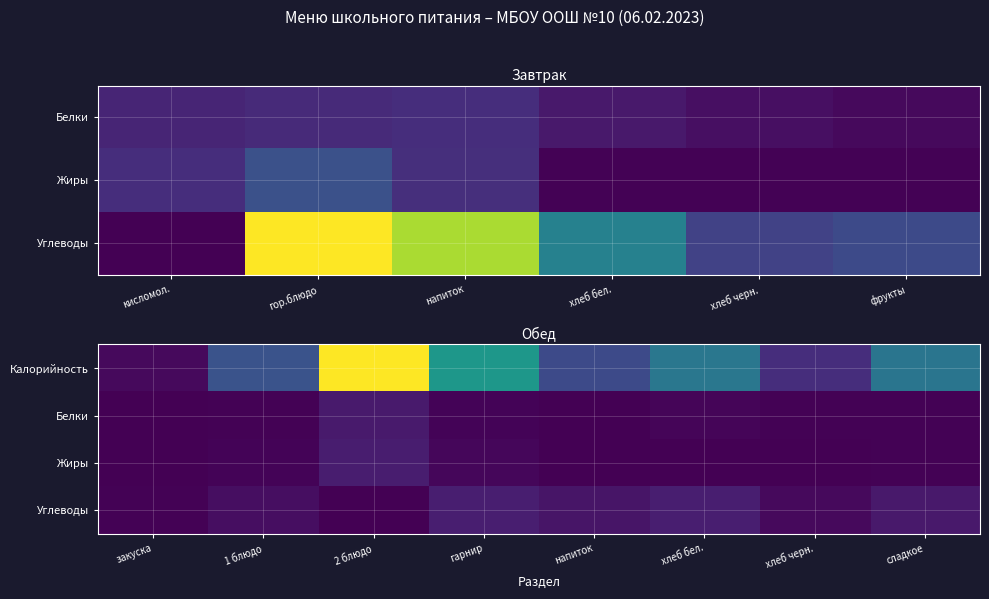

True or false: Жиры has a value of 0.0 at закуска.

False